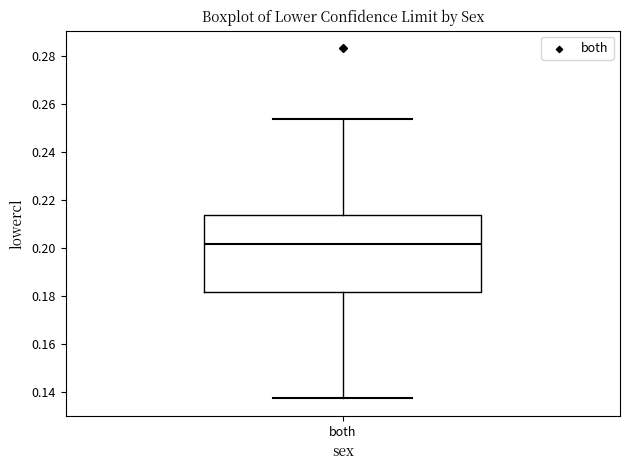

Read this box plot against the y-axis: the position of the median line, the range covered by the box, and the ends of both whiskers. The values are not printed on the chart, so give them approximately, as read against the axis.

median 0.202, box 0.182 to 0.214, whiskers 0.138 to 0.254